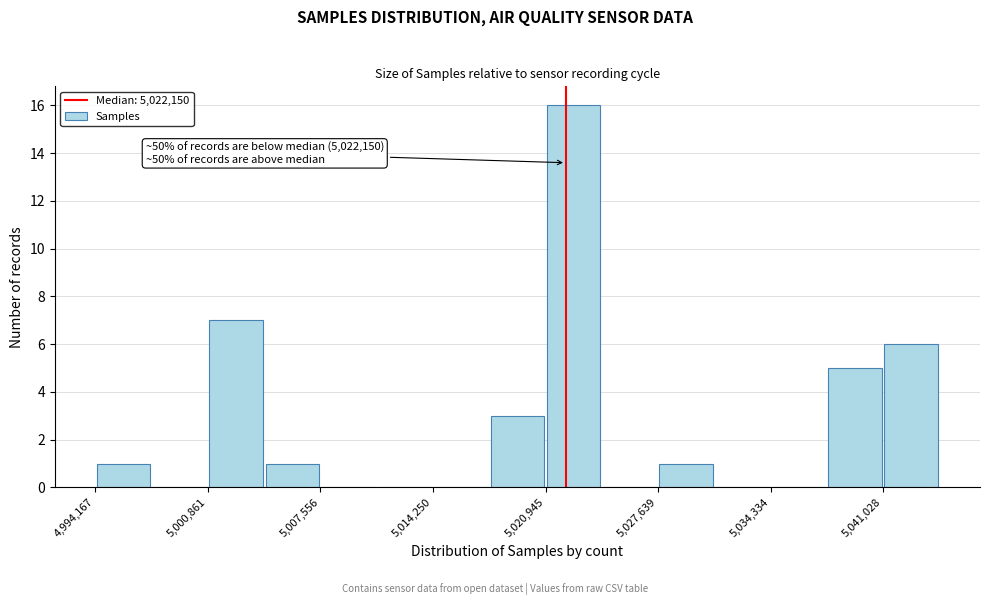

Read against the x-axis, roughly where is the centre of the tallest bar?

5023000